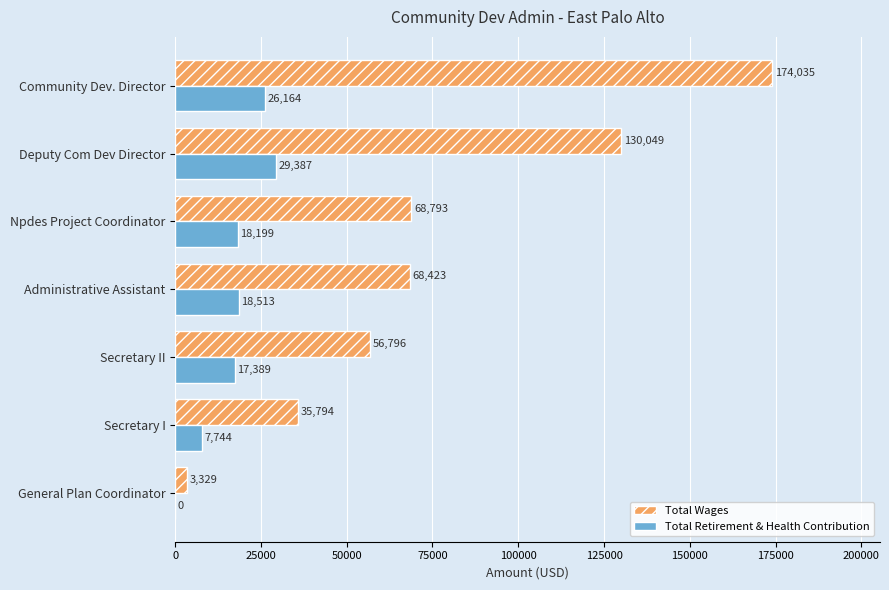

Between Administrative Assistant and Secretary I, which series saw the biggest shift?

Total Wages